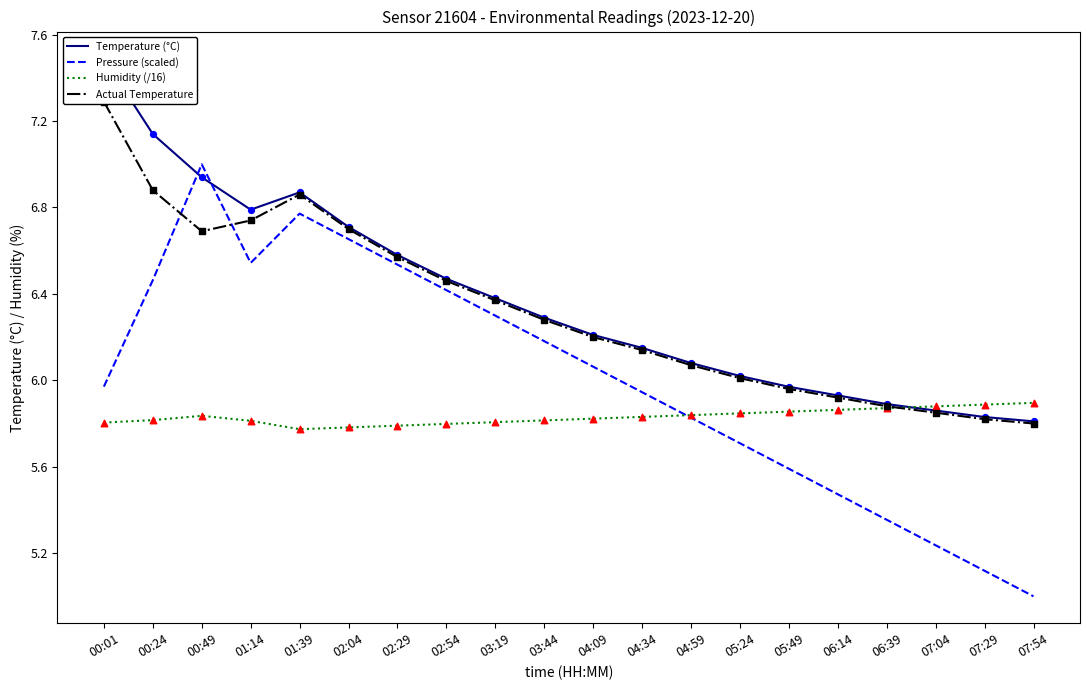

At how many categories does at least one series exceed 5?

20